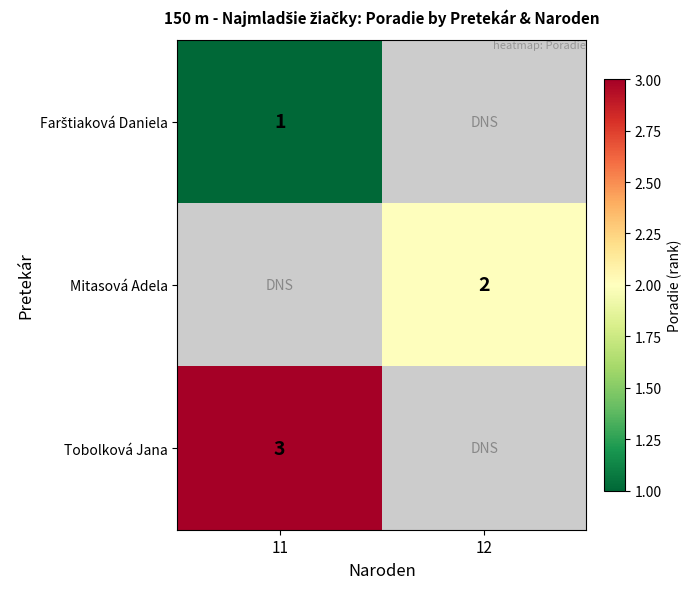

Is it true that Tobolková Jana equals 3 at 11?

True